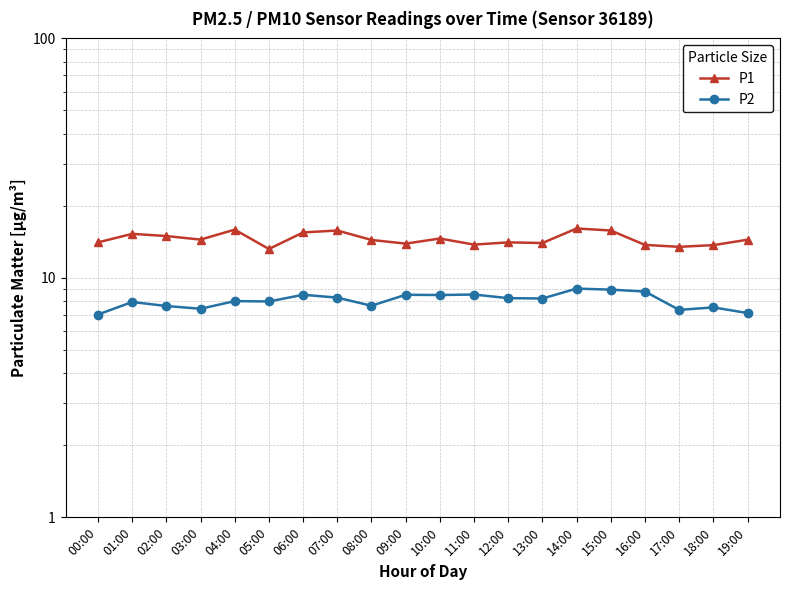

Which series changed the most between 12:00 and 15:00?

P1